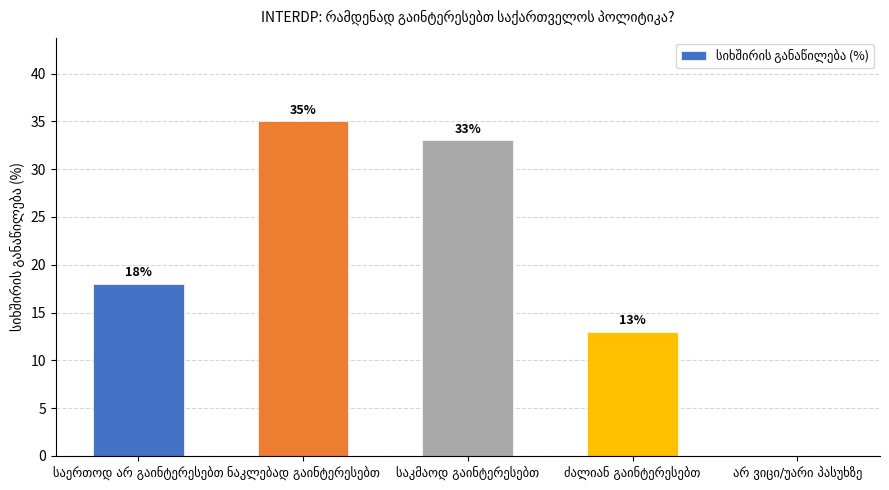

Reading left to right, list all the values displayed in this chart.

18	35	33	13	0